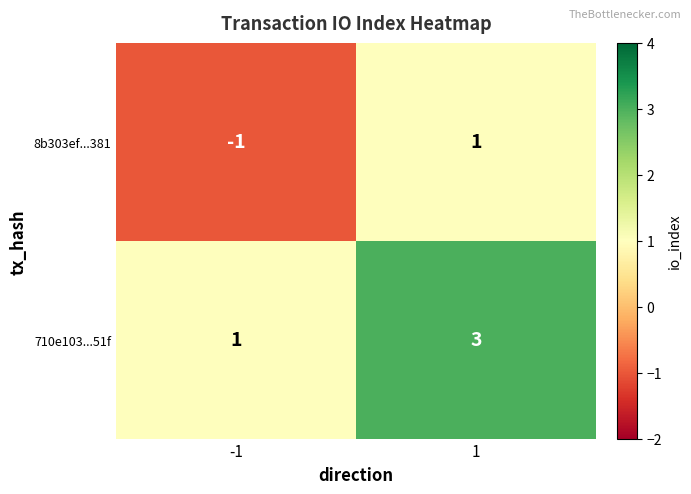

True or false: 8b303ef...381 has a value of 2 at 1.

False